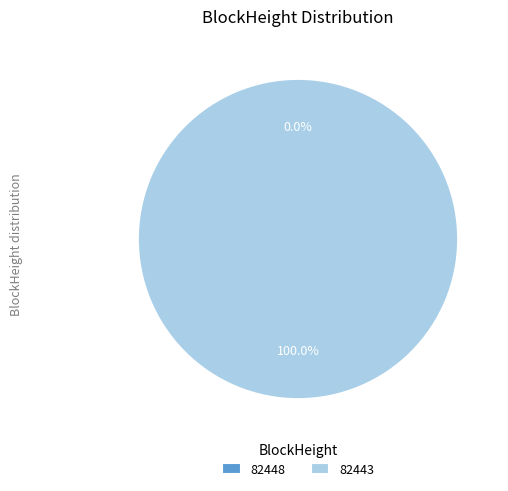

To the nearest percent, what is the combined percentage of 82448 and 82443?

100%